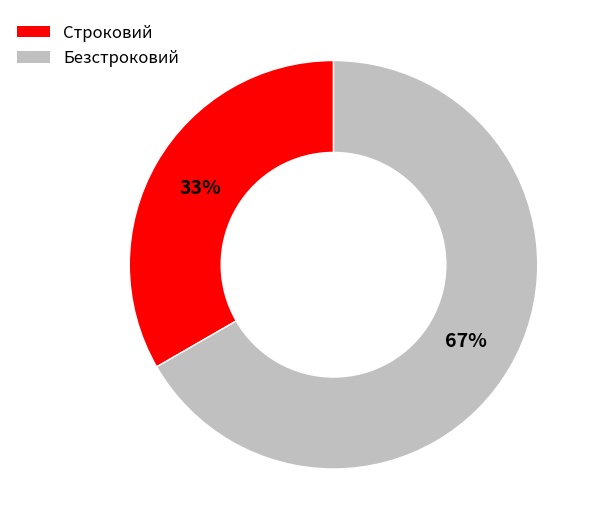

Which slice is the smallest?

Строковий